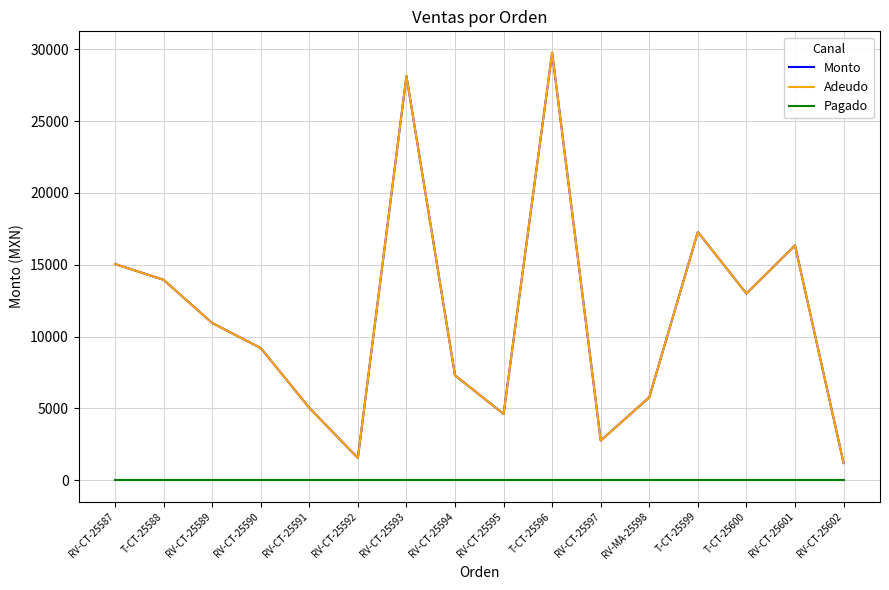

At which label does Monto reach its minimum?

RV-CT-25602